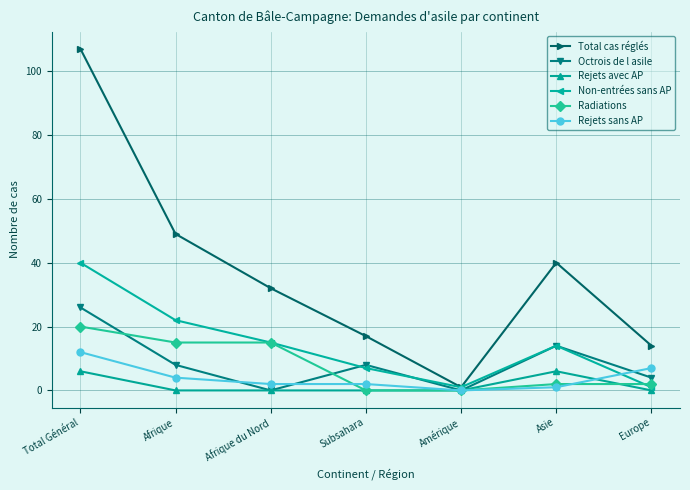

The value of Radiations at Amérique is -9. True or false?

False